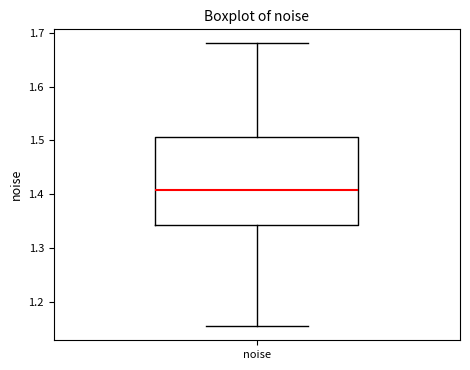

Transcribe this box plot: give where the median line is, the range the box spans, and where the two whiskers end, as read against the y-axis. The values are not printed on the chart, so give them approximately, as read against the axis.

median 1.41, box 1.34 to 1.51, whiskers 1.15 to 1.68